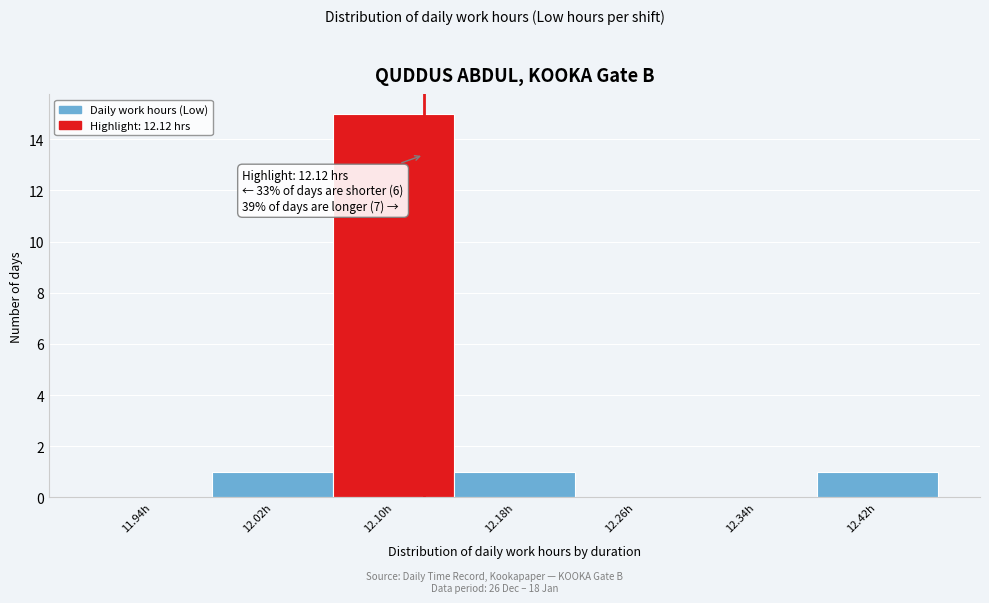

Over which range of the x-axis is the bar tallest?

12.06 to 12.14